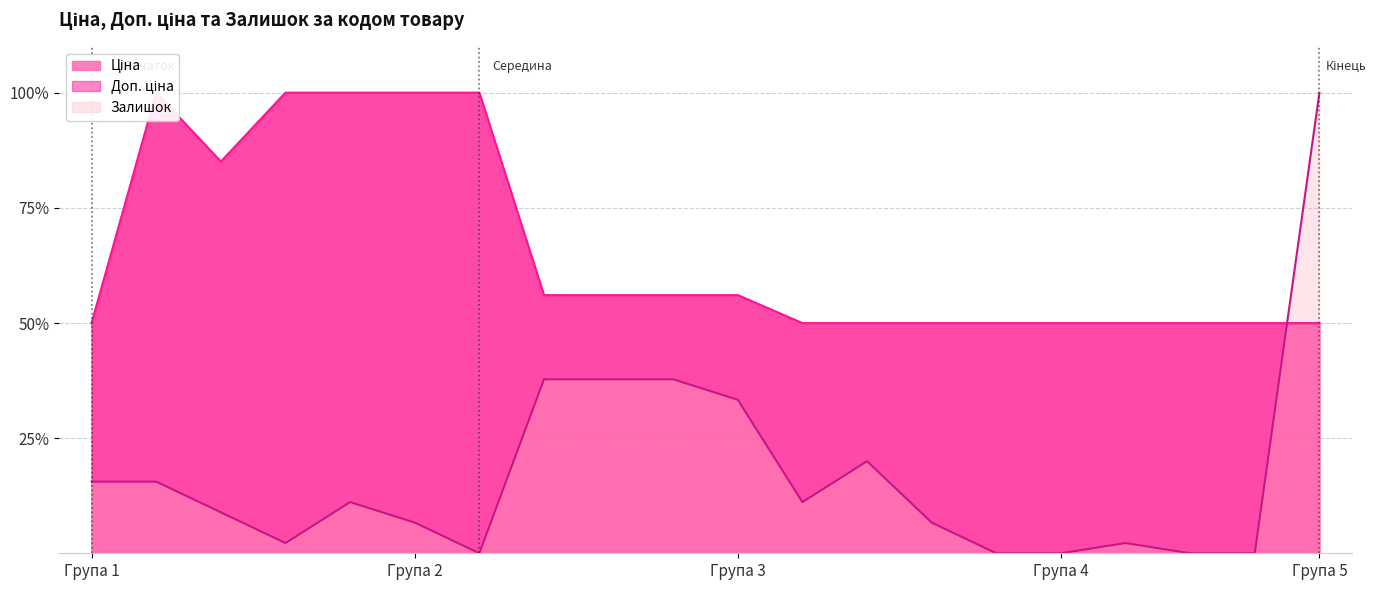

Does the chart display data point markers on the line(s)?

No